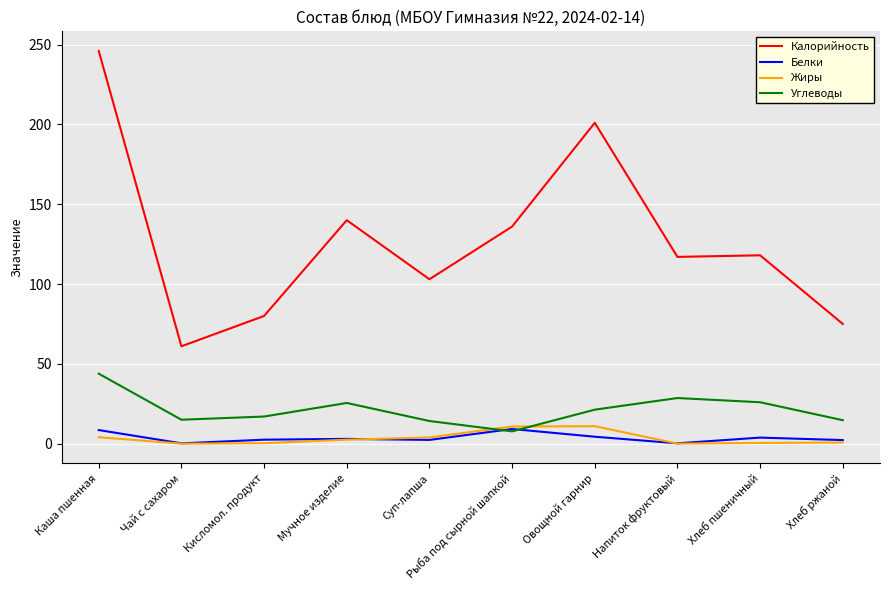

True or false: Калорийность and Углеводы intersect in this chart.

False